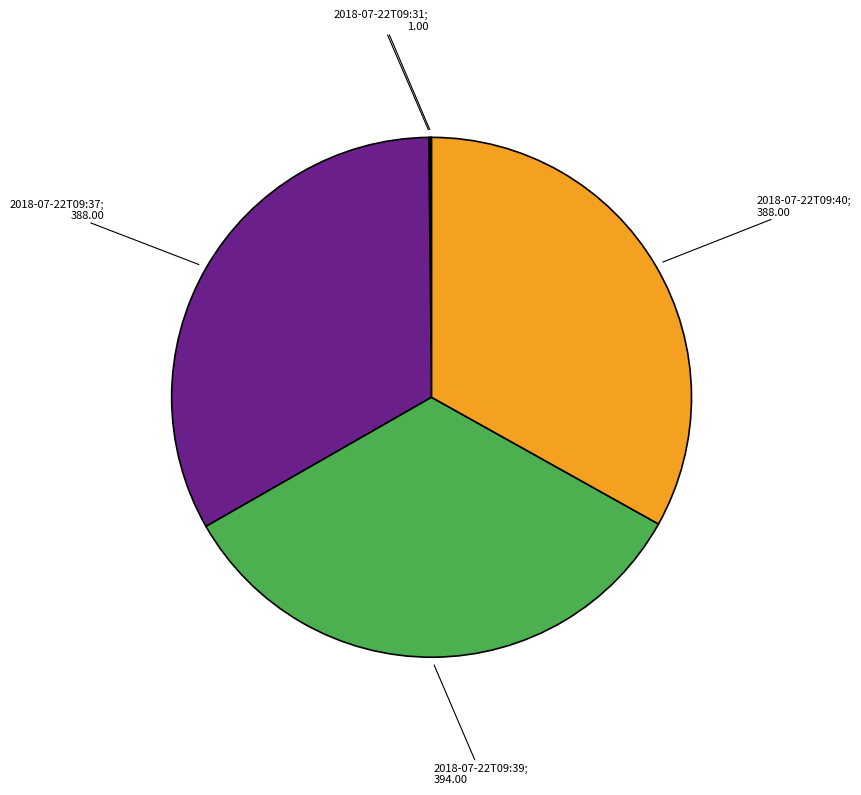

Is there any slice that represents more than half of the pie?

No